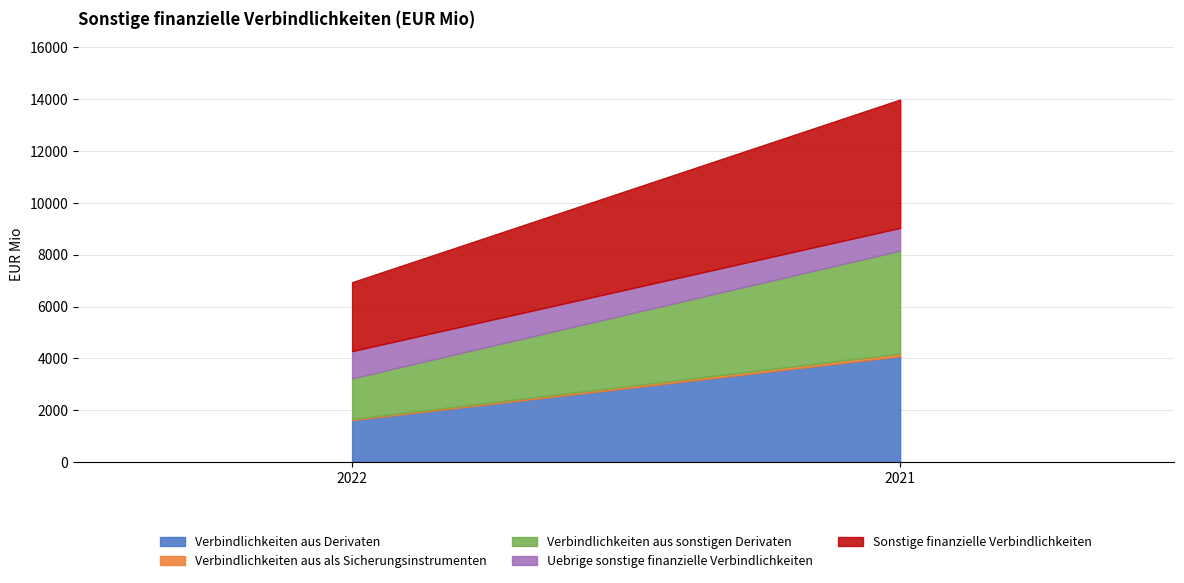

Reading left to right, list all the values displayed in this chart.

Verbindlichkeiten aus Derivaten: 1615	4079
Verbindlichkeiten aus als Sicherungsinstrumenten: 44	102
Verbindlichkeiten aus sonstigen Derivaten: 1571	3977
Uebrige sonstige finanzielle Verbindlichkeiten: 1047	876
Sonstige finanzielle Verbindlichkeiten: 2662	4955